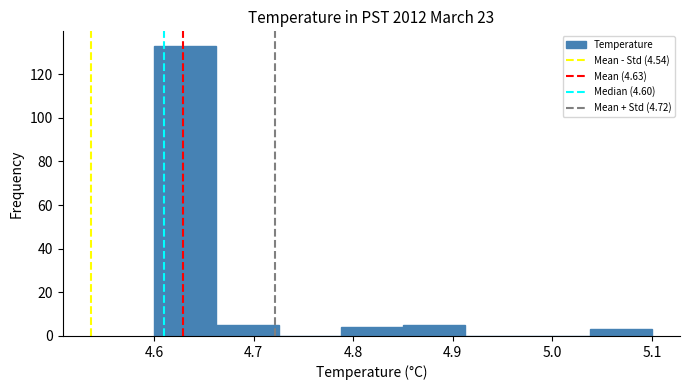

Reading left to right, transcribe this chart: for each bar, give the range it covers on the x-axis and its height. Neither the bar edges nor the heights are printed on the chart, so give them approximately, as read against the axes.

4.60 to 4.66: 134
4.66 to 4.73: 6
4.73 to 4.79: 0
4.79 to 4.85: 4
4.85 to 4.91: 6
4.91 to 4.98: 0
4.98 to 5.04: 0
5.04 to 5.10: 4